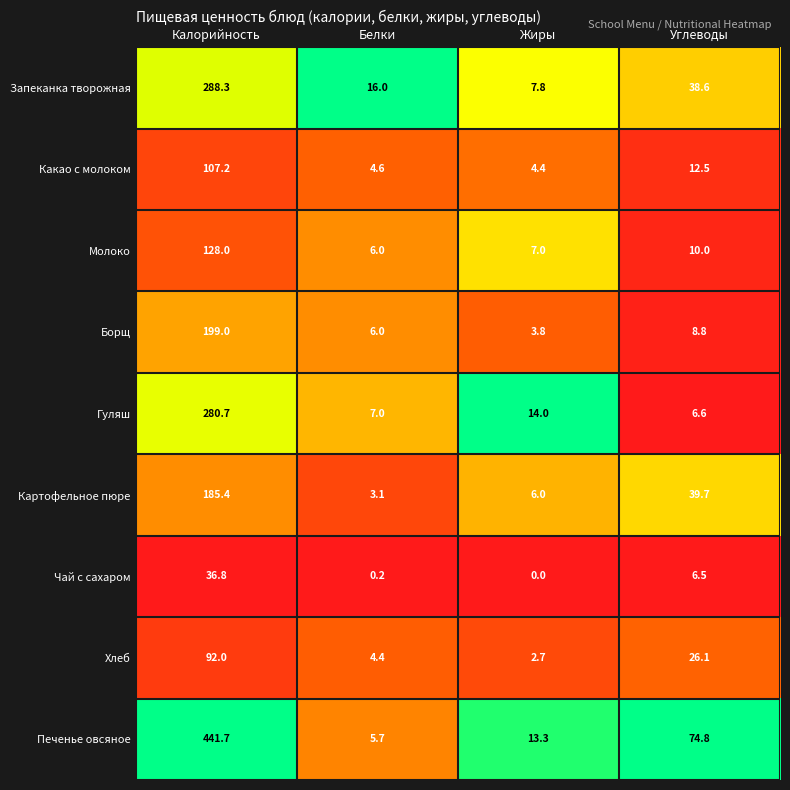

At which label does Борщ first exceed 8?

Калорийность